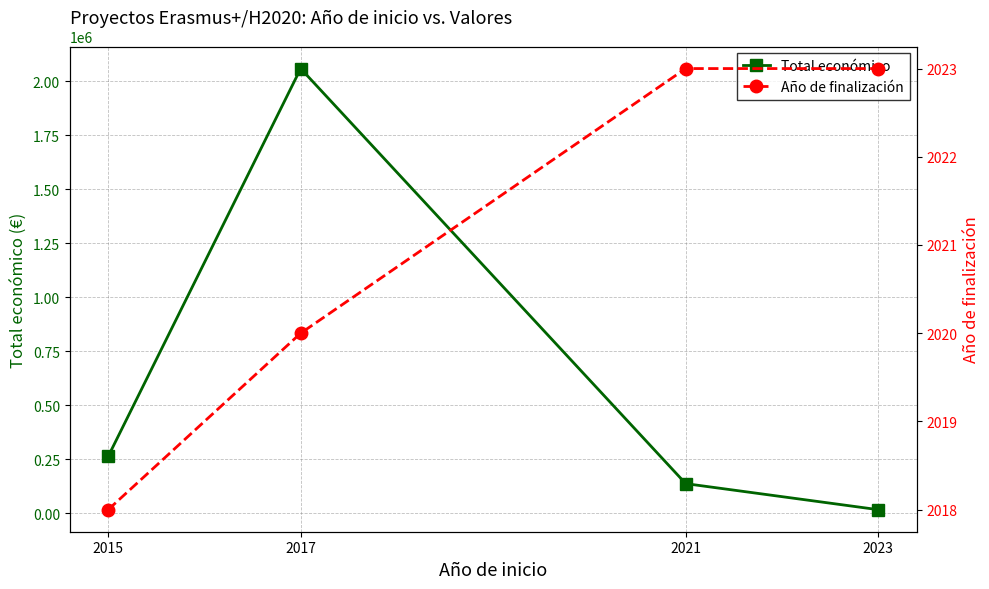

Which category has the lowest value in the Total económico series?

2023